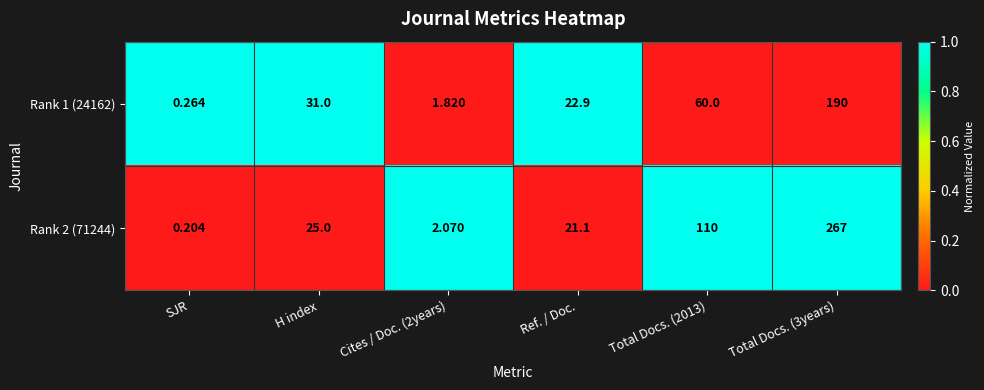

Is the value of Rank 1 (24162) at SJR greater than the value of Rank 2 (71244) at Cites / Doc. (2years)?

No